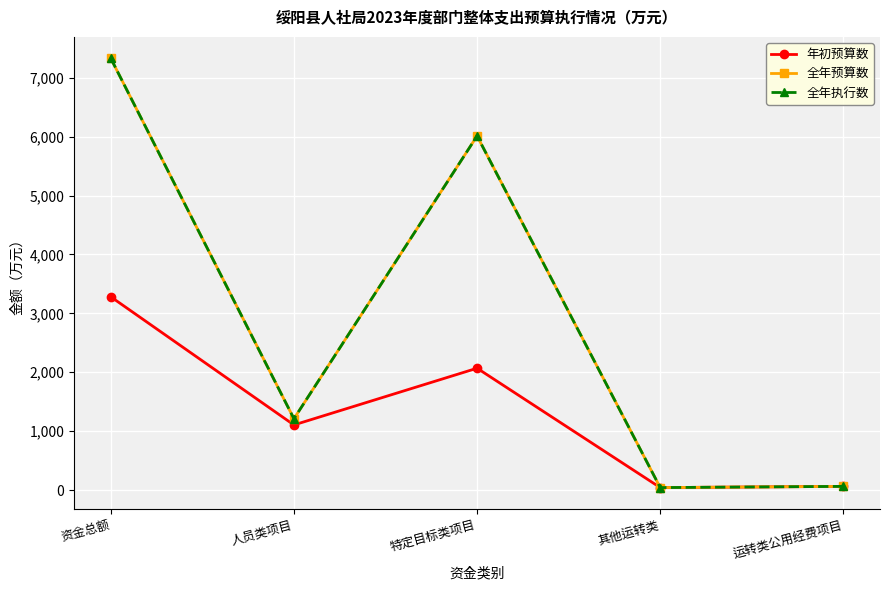

At which category does 全年预算数 reach its first local peak?

特定目标类项目